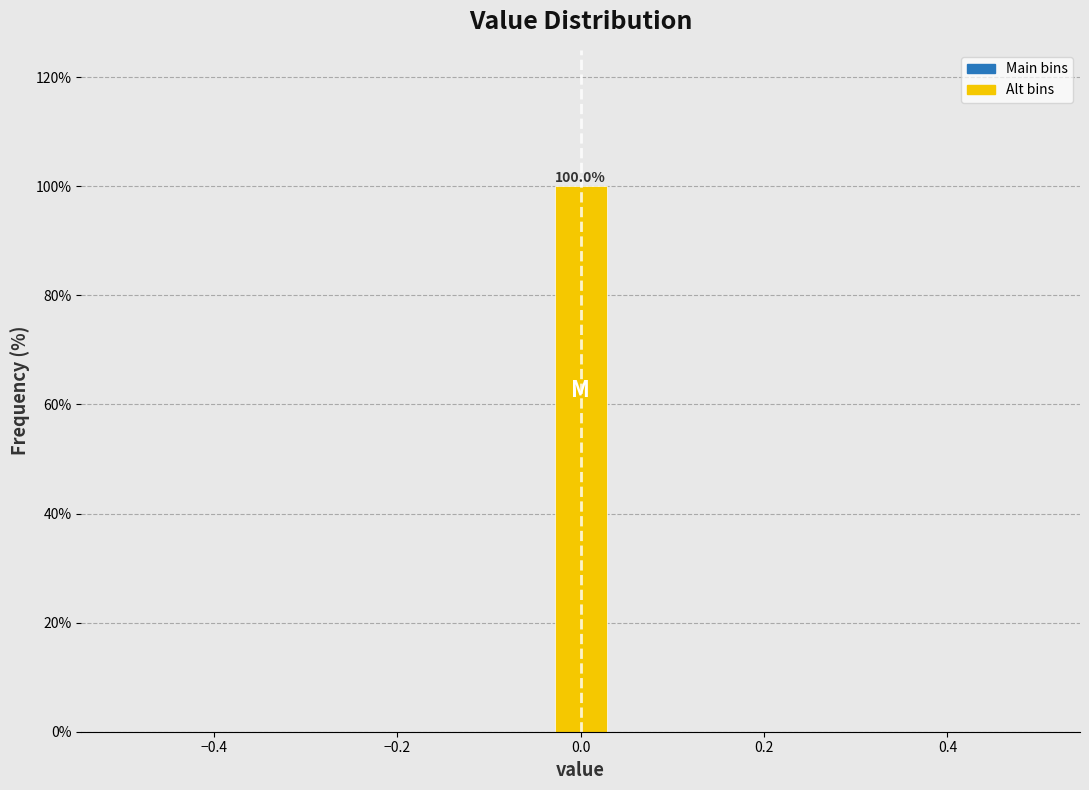

Around what value on the x-axis is the tallest bar? Give the approximate position of its centre, as read against the axis.

0.00